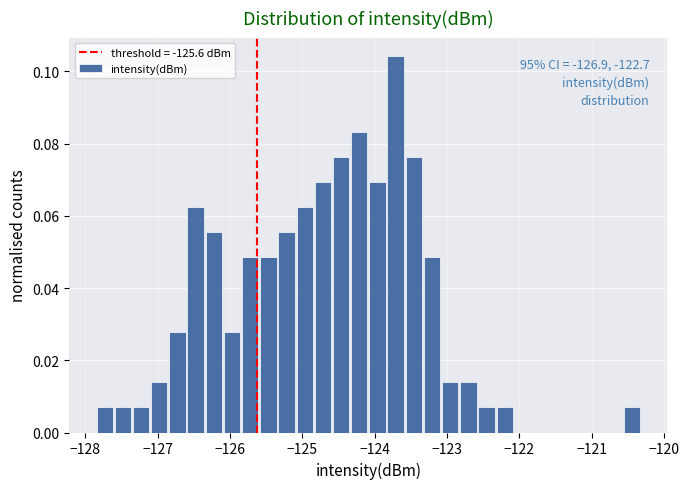

Around what value on the x-axis is the tallest bar? Give the approximate position of its centre, as read against the axis.

-123.7